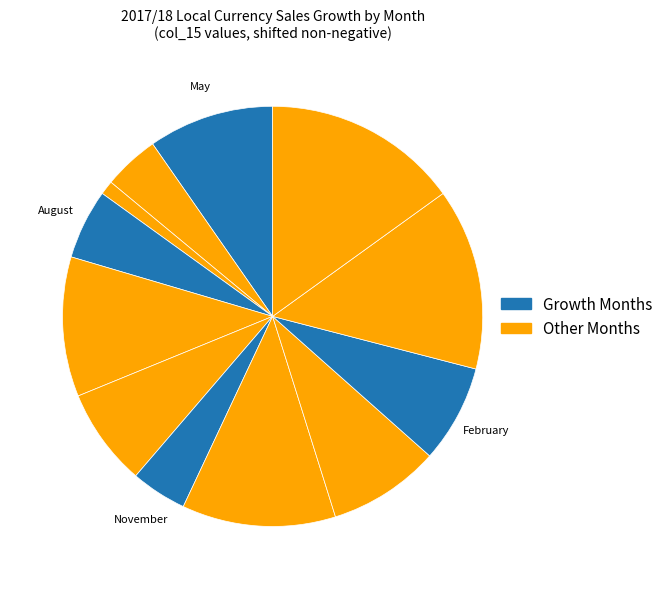

Count the number of slices in the pie.

12